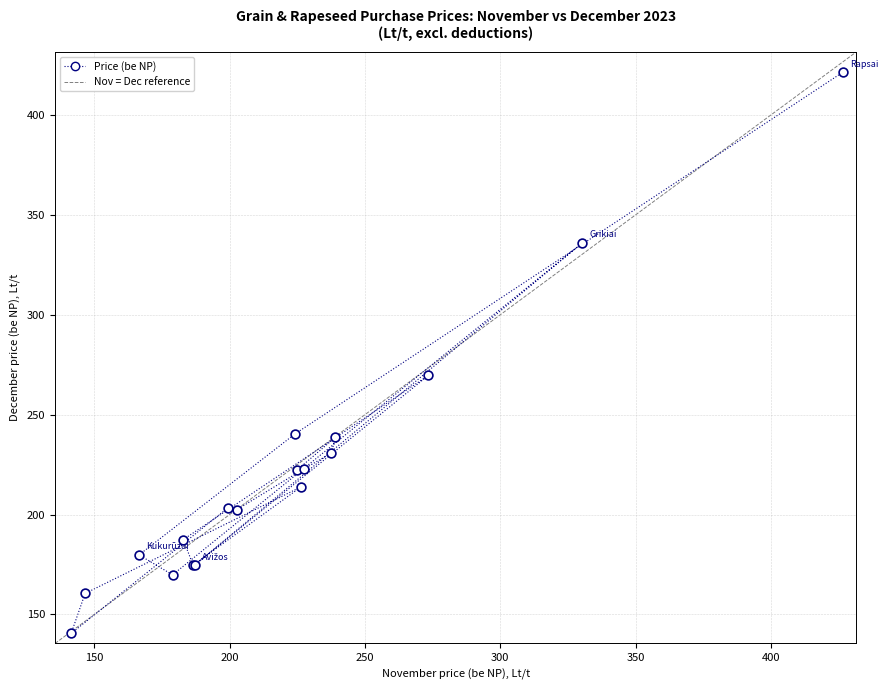

What Y value in the scatter plot is closest to 280?

269.6